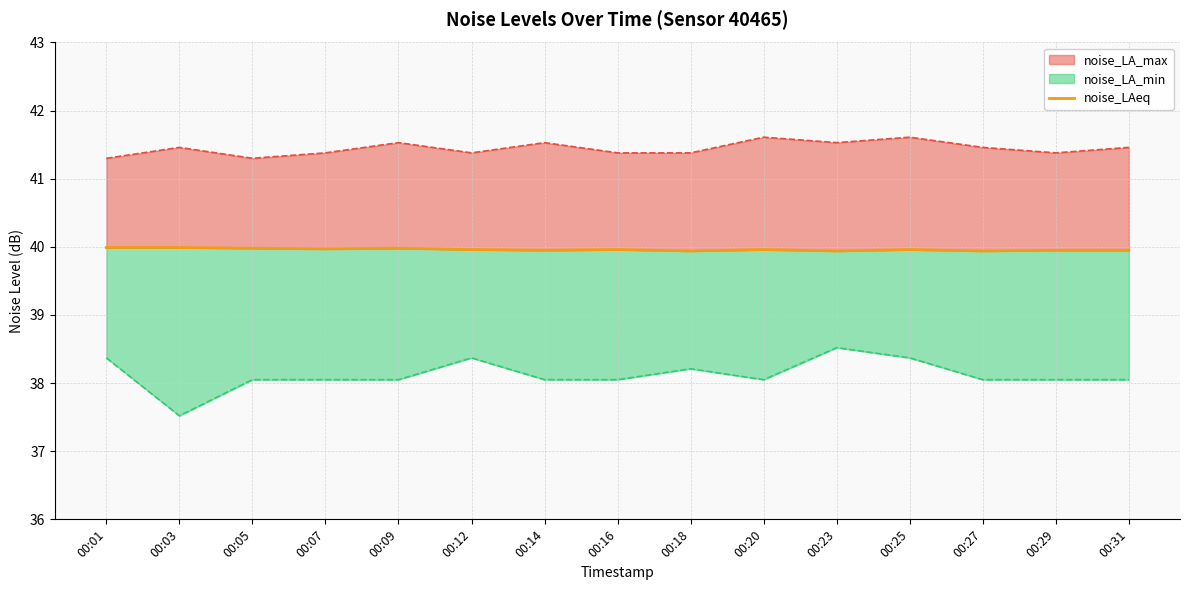

How many categories are shown in the chart?

15